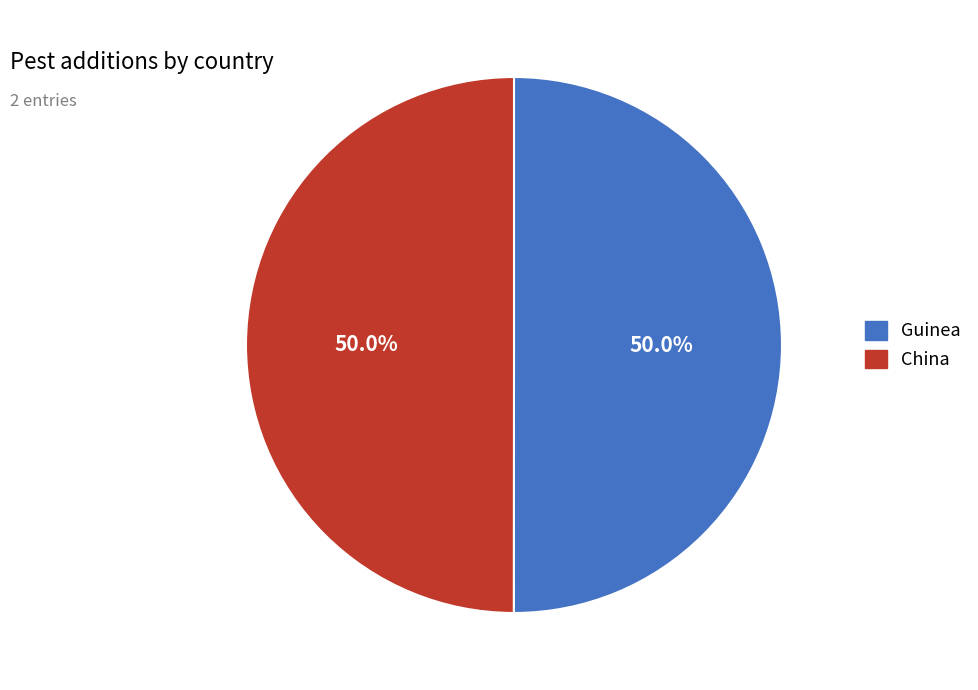

To the nearest percent, what is the average slice percentage?

50%